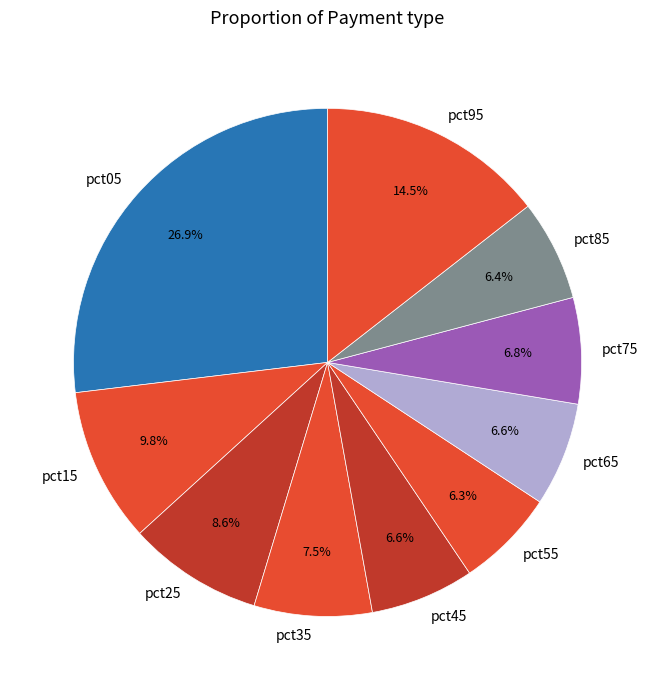

Does pct45 represent more than half of the total?

No